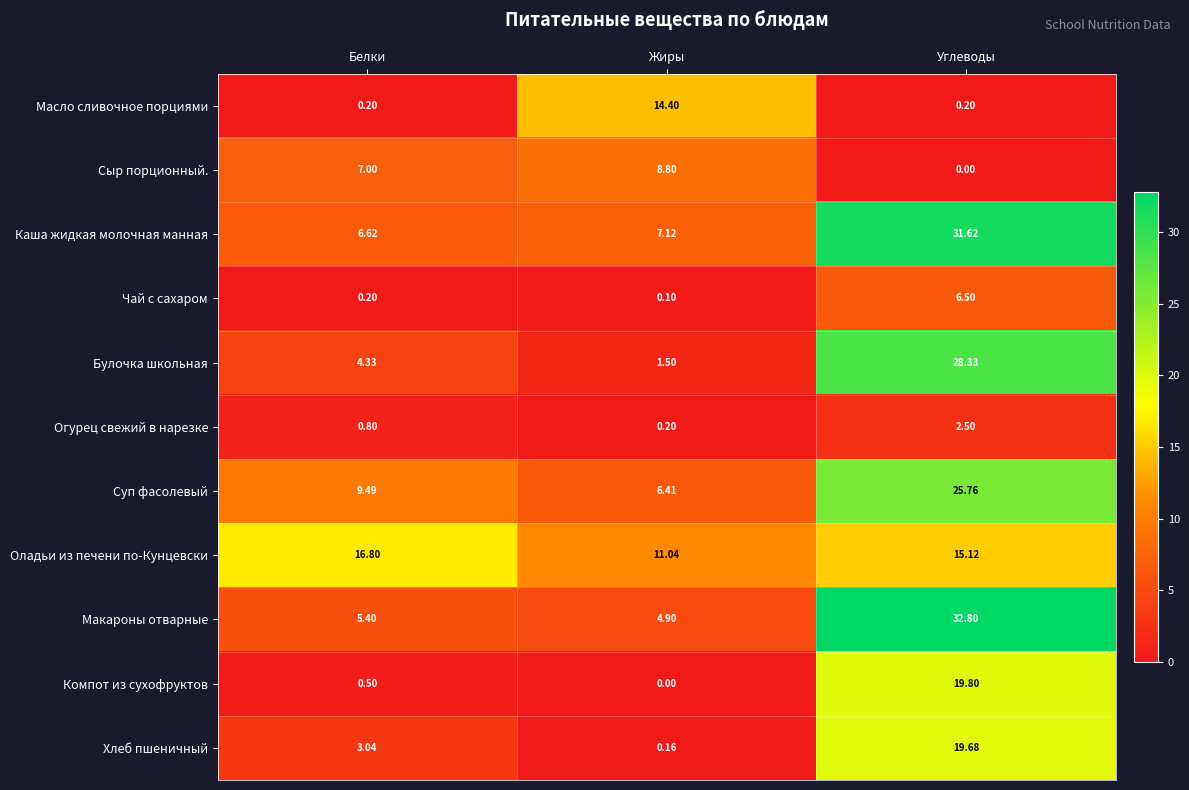

Where is Оладьи из печени по-Кунцевски nearest to the value 13?

Жиры